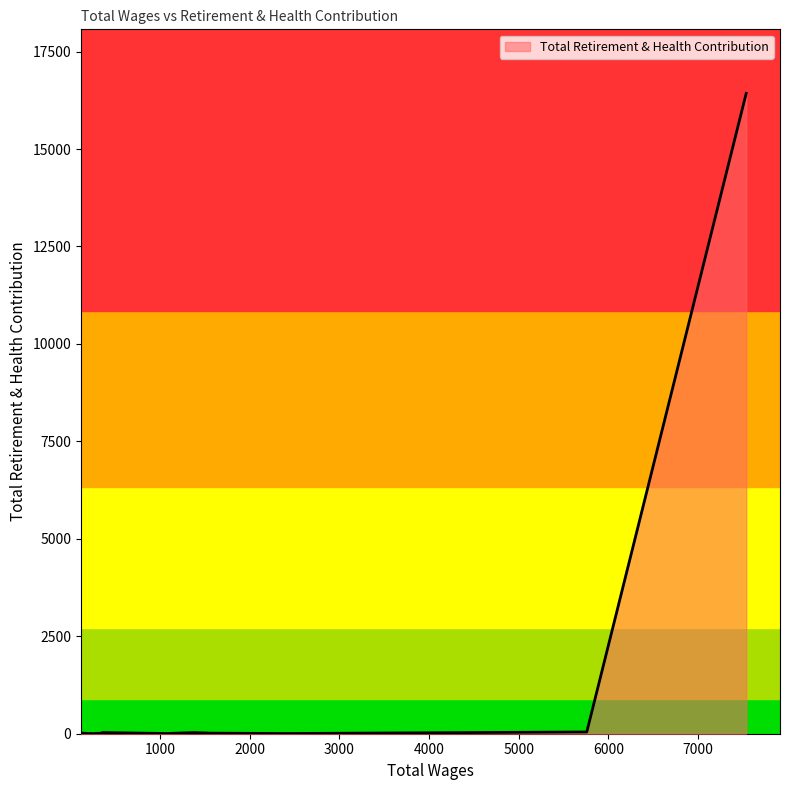

The chart shows a value of 3 at 120.0. True or false?

True